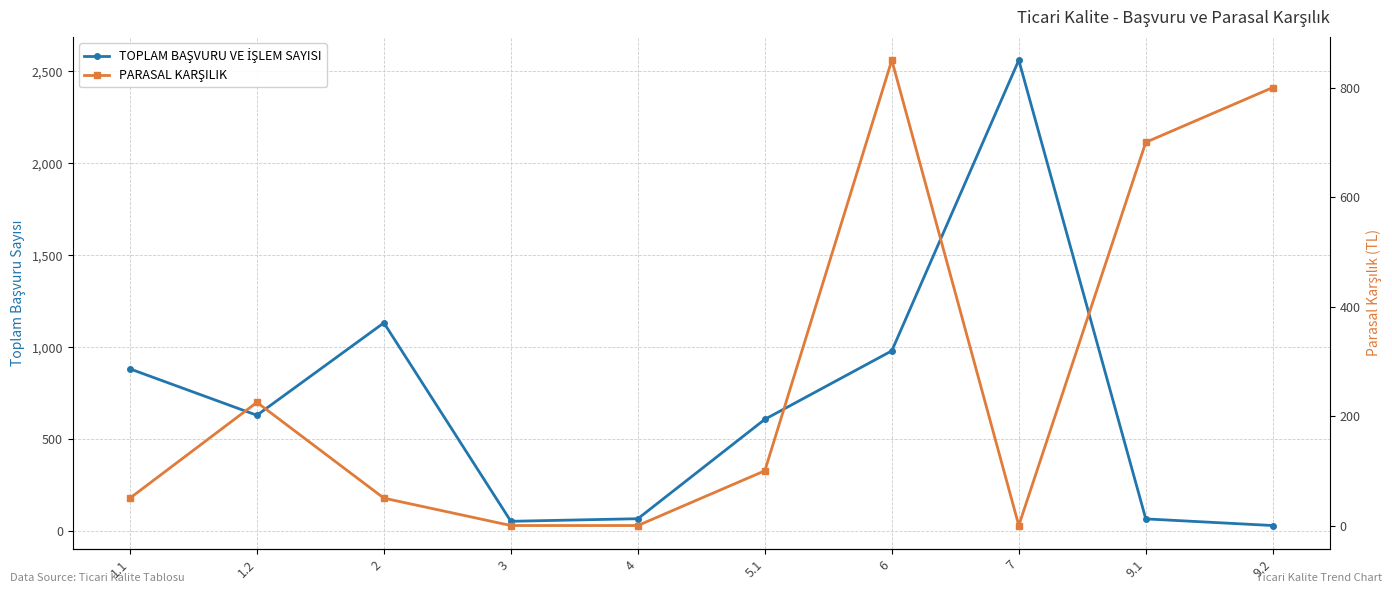

What is the average value of the TOPLAM BAŞVURU VE İŞLEM SAYISI series?

702